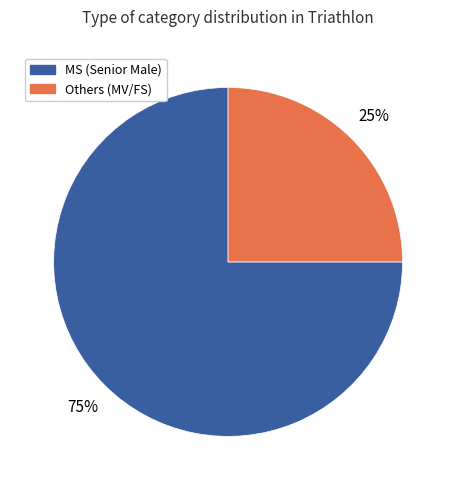

How many slices are in this pie chart?

2